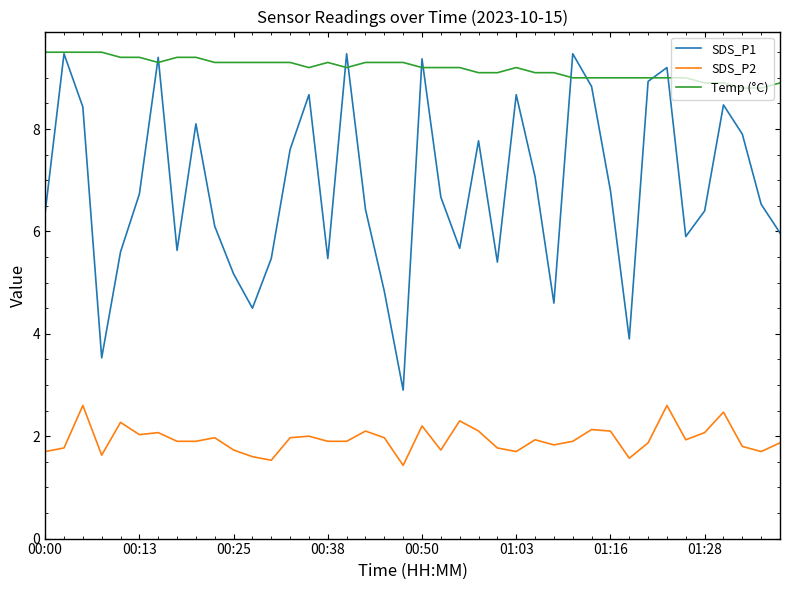

Which series has the largest total across all categories?

Temp (°C)